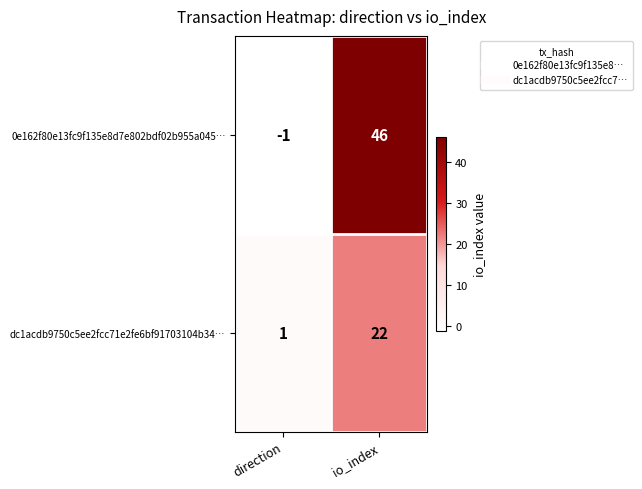

Which series has the widest spread of values?

0e162f80e13fc9f135e8d7e802bdf02b955a045…